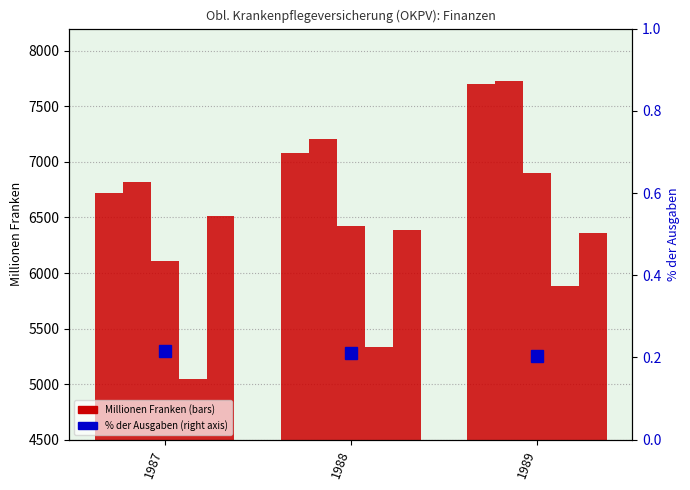

Between 1987 and 1989, which is larger?

1989